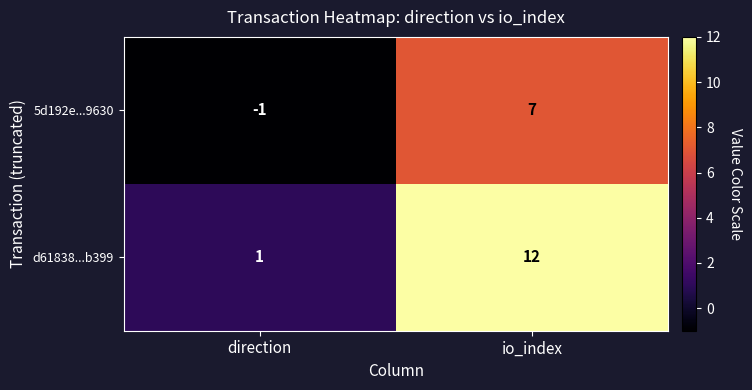

At which label does 5d192e...9630 reach its minimum?

direction